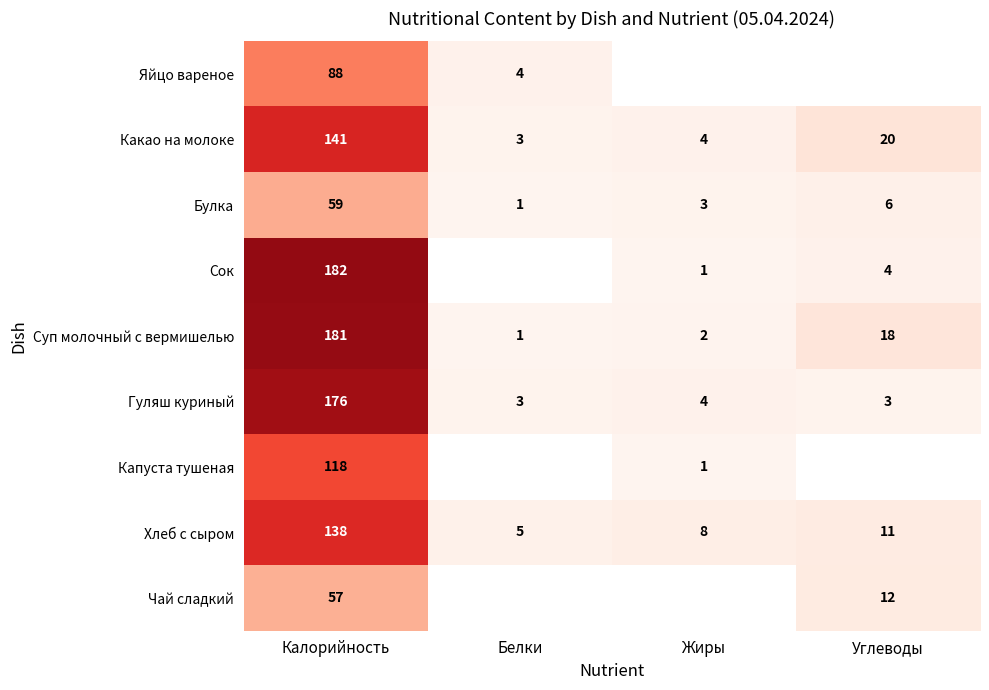

What is the difference between the highest and lowest values at Белки?

4.0